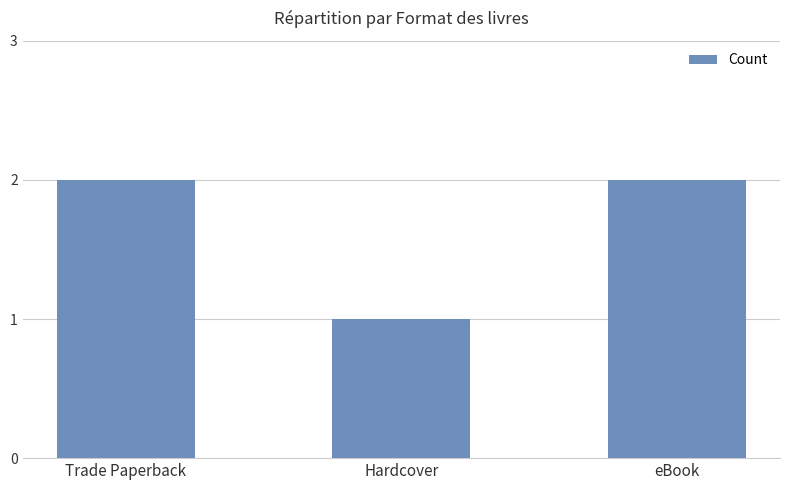

What is the sum of all values?

5